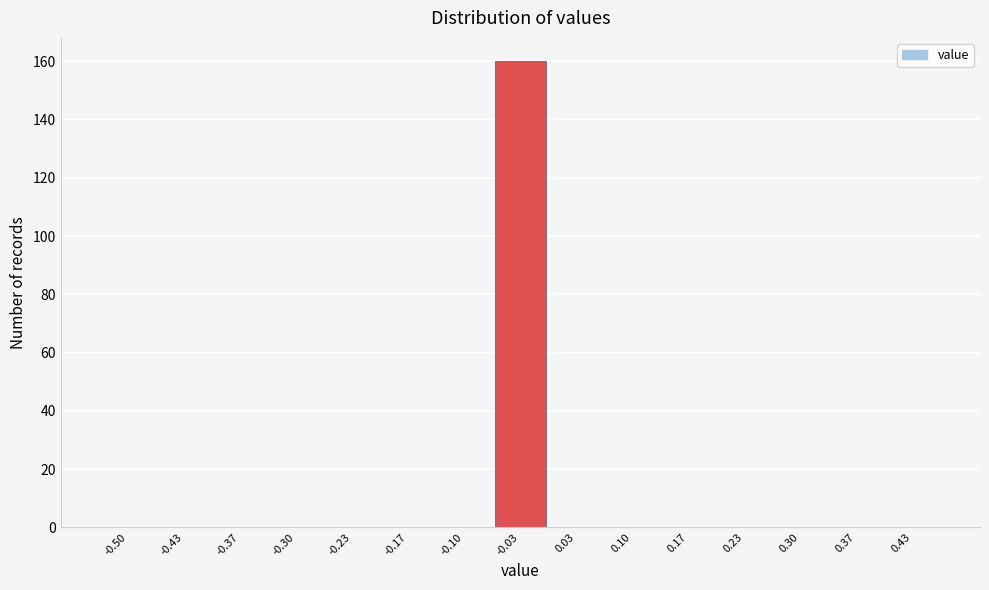

Reading left to right, transcribe all the data shown in this chart.

-0.50=0	-0.43=0	-0.37=0	-0.30=0	-0.23=0	-0.17=0	-0.10=0	-0.03=160	0.03=0	0.10=0	0.17=0	0.23=0	0.30=0	0.37=0	0.43=0